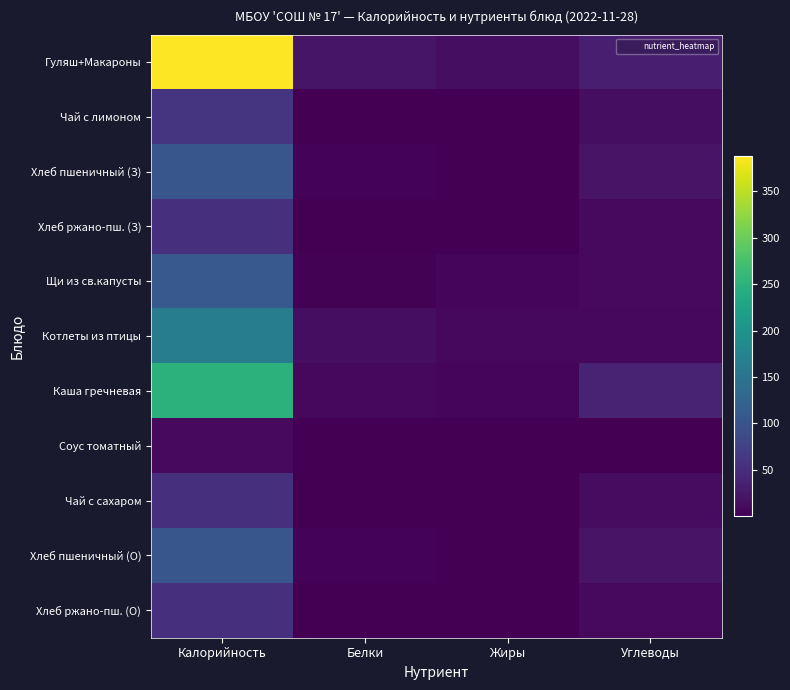

What is the total value across all series at Жиры?

40.5